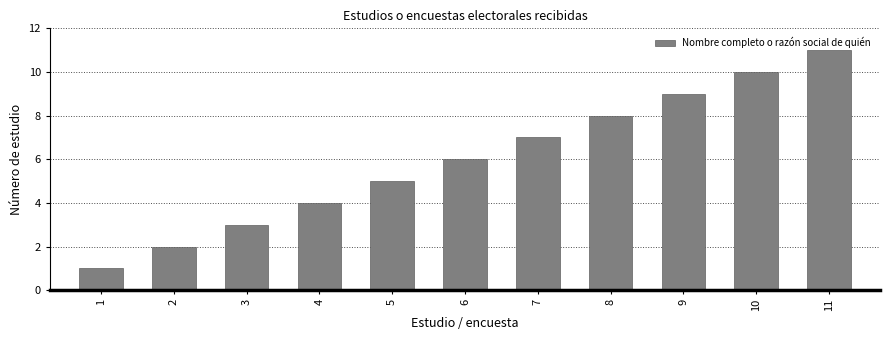

What is the difference between the maximum and minimum values?

10